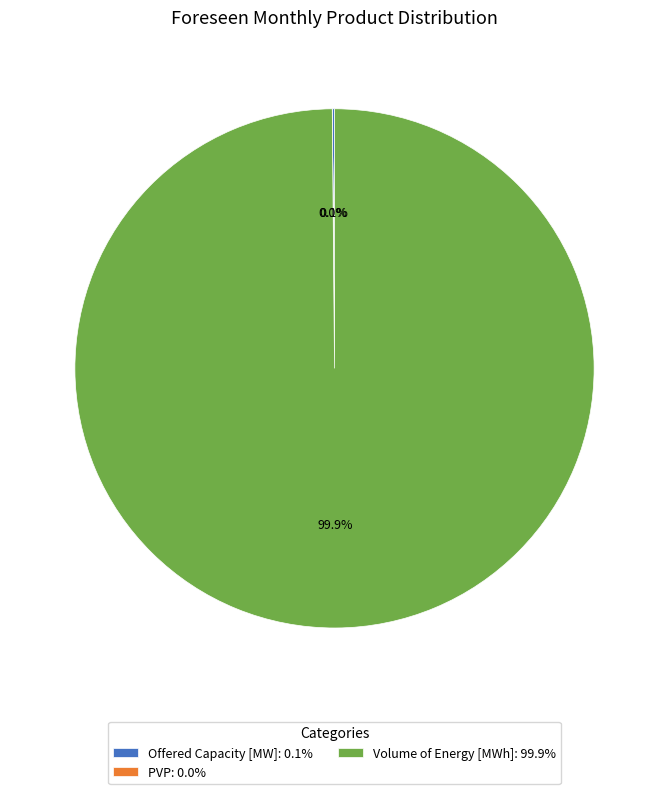

Is there any slice that represents more than half of the pie?

Yes